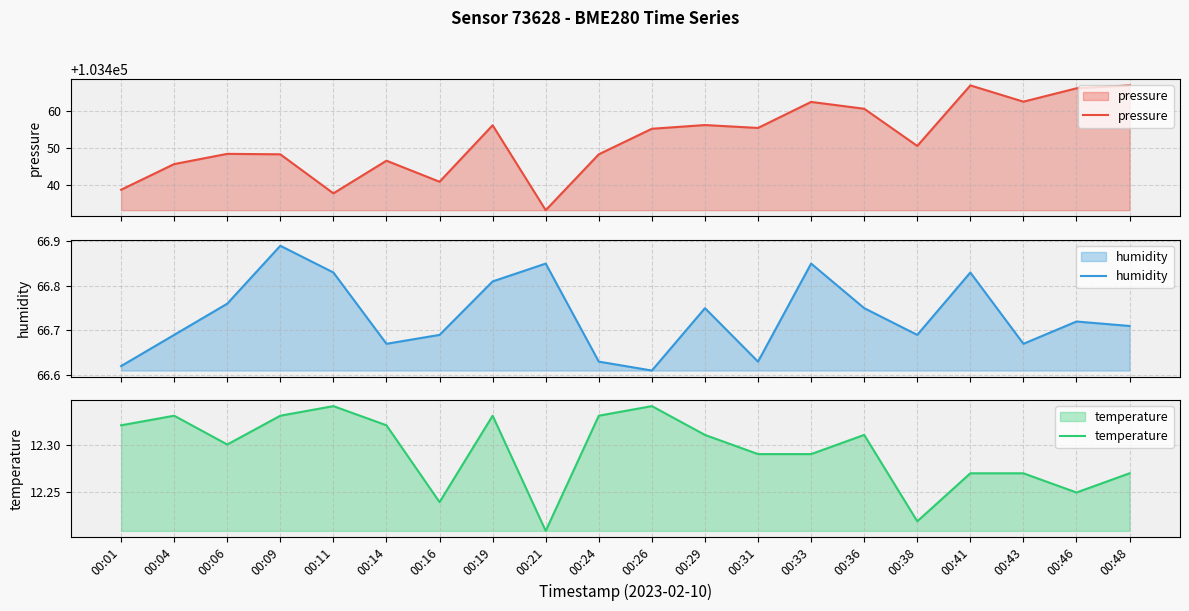

Is it true that pressure equals 148011.2 at 00:24?

False